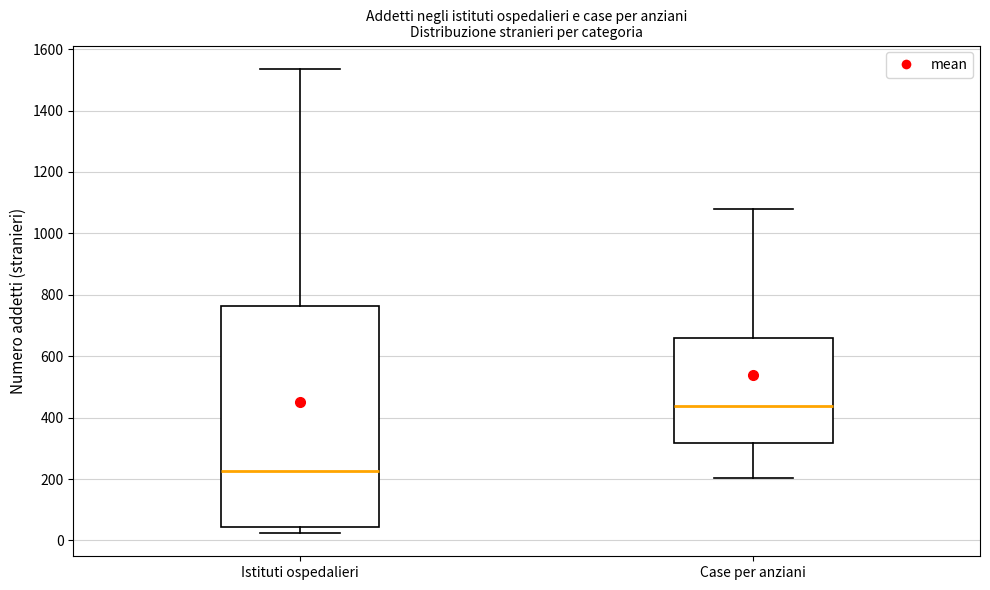

Comparing the boxes themselves (not the whiskers), which one is the tallest?

Istituti ospedalieri